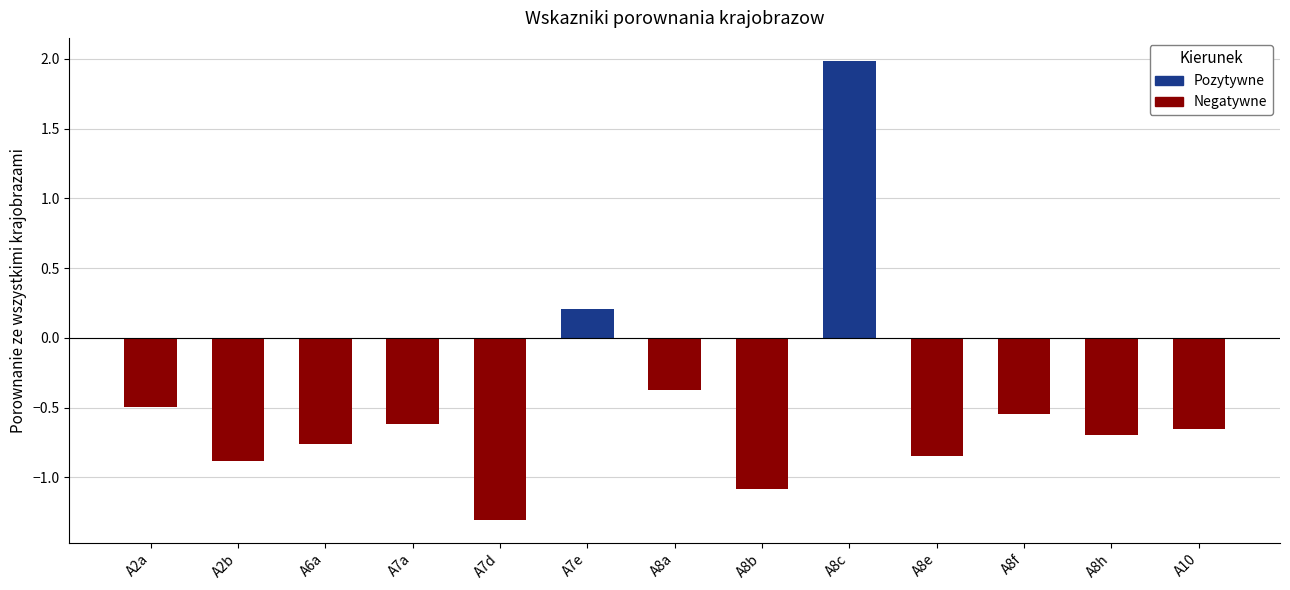

What is the maximum value shown in the chart?

2.0